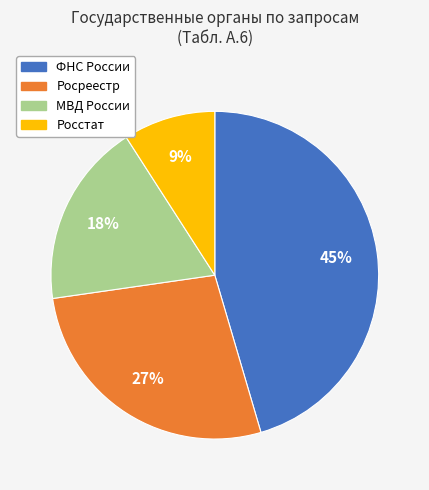

Is it true that ФНС России is 45% of the pie?

True